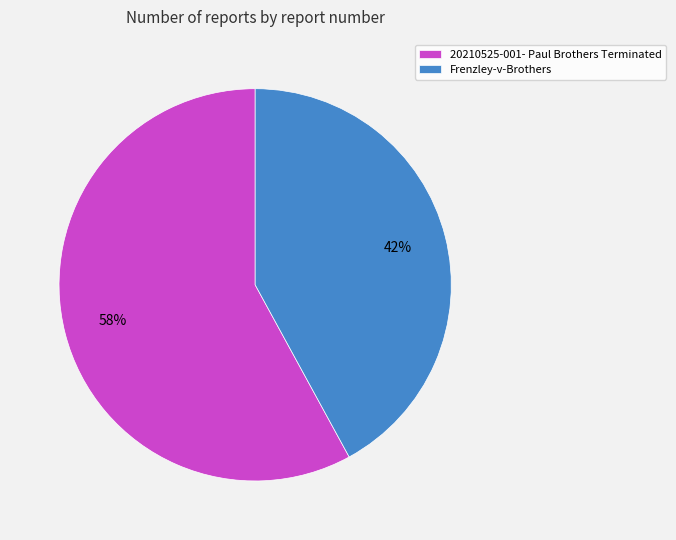

What percentage is the Frenzley-v-Brothers slice, to the nearest percent?

42%